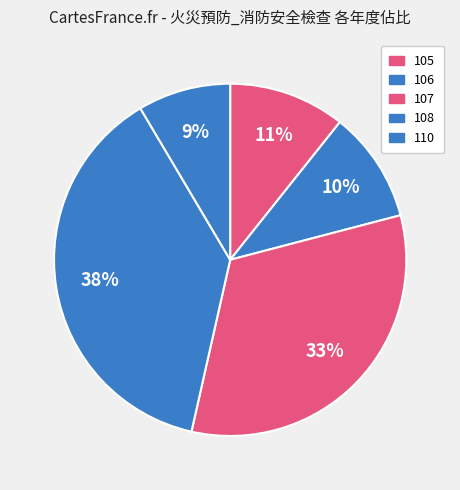

How many segments does this pie chart have?

5